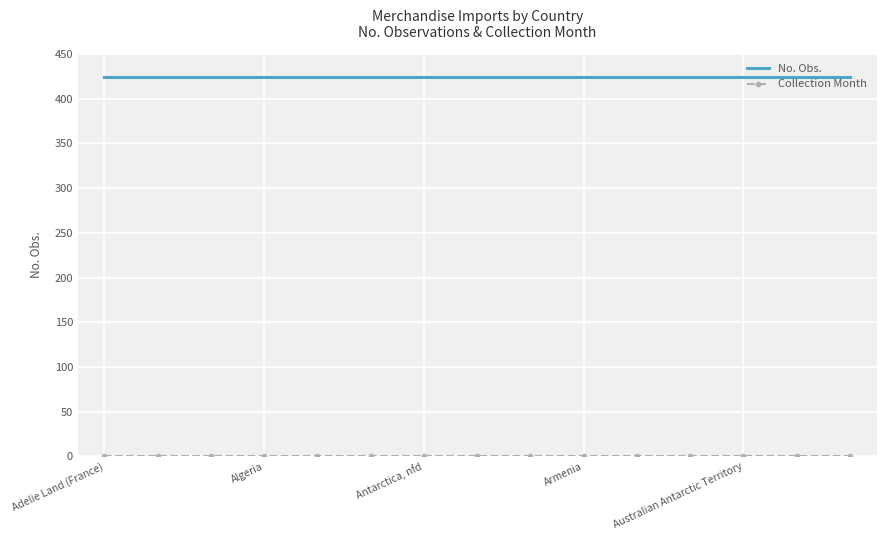

Which series has the largest total across all categories?

No. Obs.